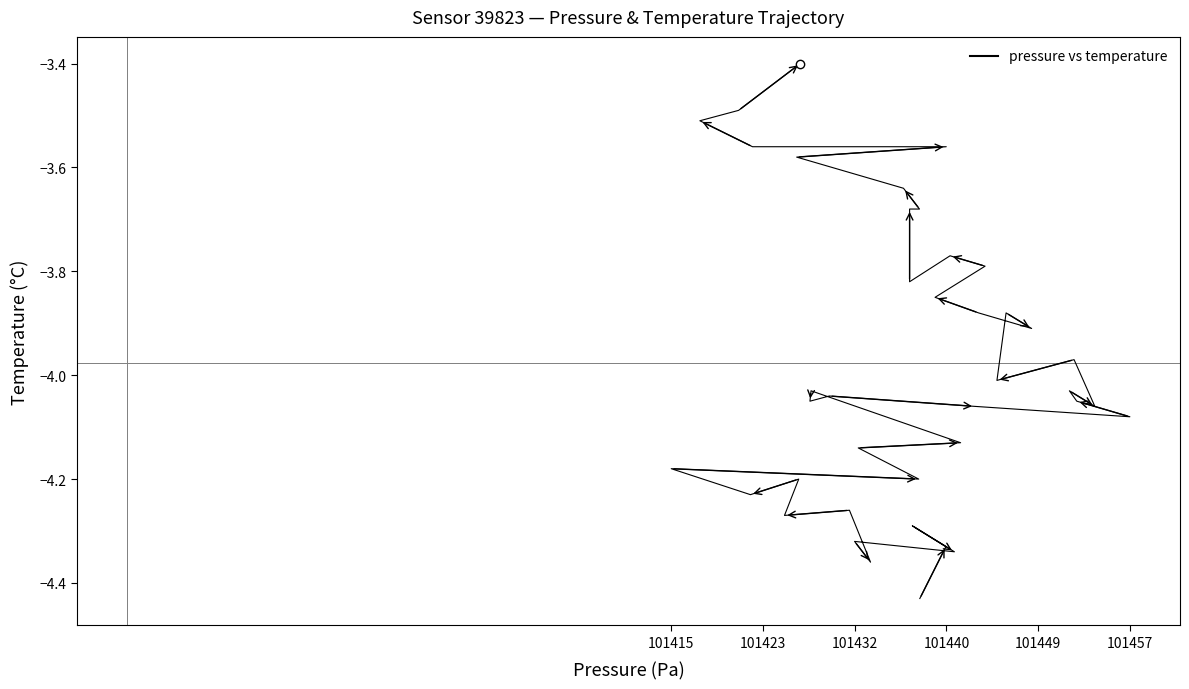

True or false: the data shows -7.0 at 8.

False